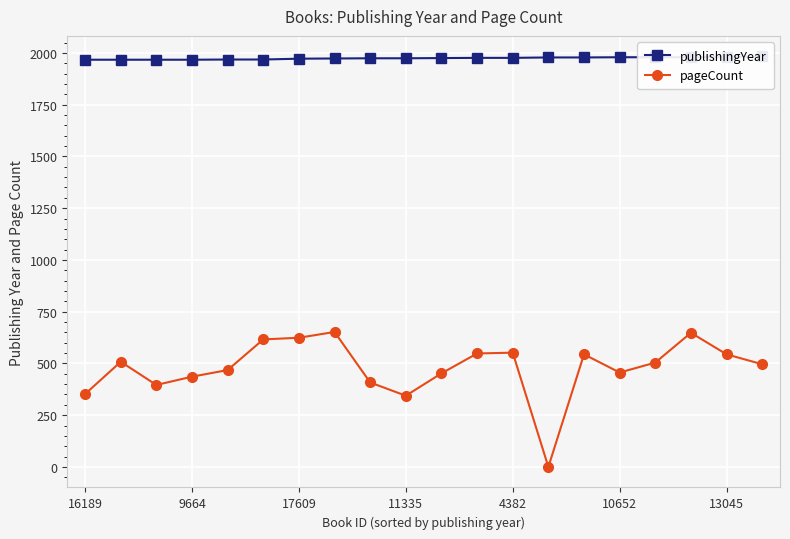

True or false: publishingYear and pageCount intersect in this chart.

False